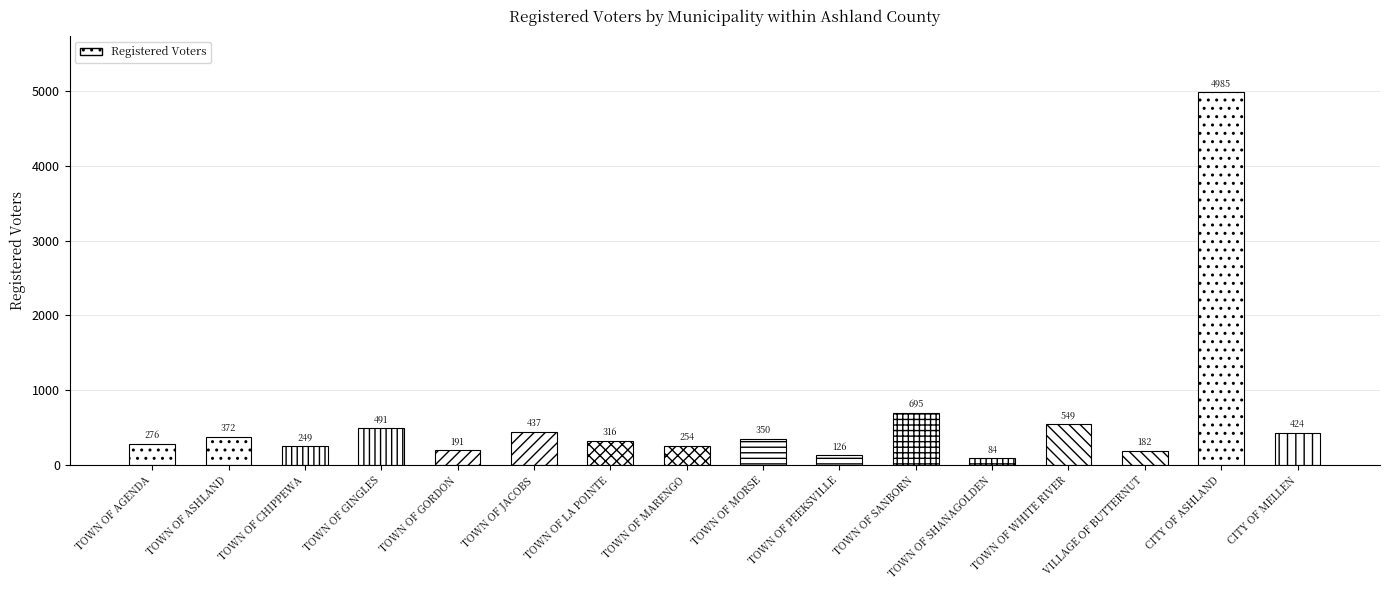

Rank the categories by value from highest to lowest.

CITY OF ASHLAND, TOWN OF SANBORN, TOWN OF WHITE RIVER, TOWN OF GINGLES, TOWN OF JACOBS, CITY OF MELLEN, TOWN OF ASHLAND, TOWN OF MORSE, TOWN OF LA POINTE, TOWN OF AGENDA, TOWN OF MARENGO, TOWN OF CHIPPEWA, TOWN OF GORDON, VILLAGE OF BUTTERNUT, TOWN OF PEEKSVILLE, TOWN OF SHANAGOLDEN